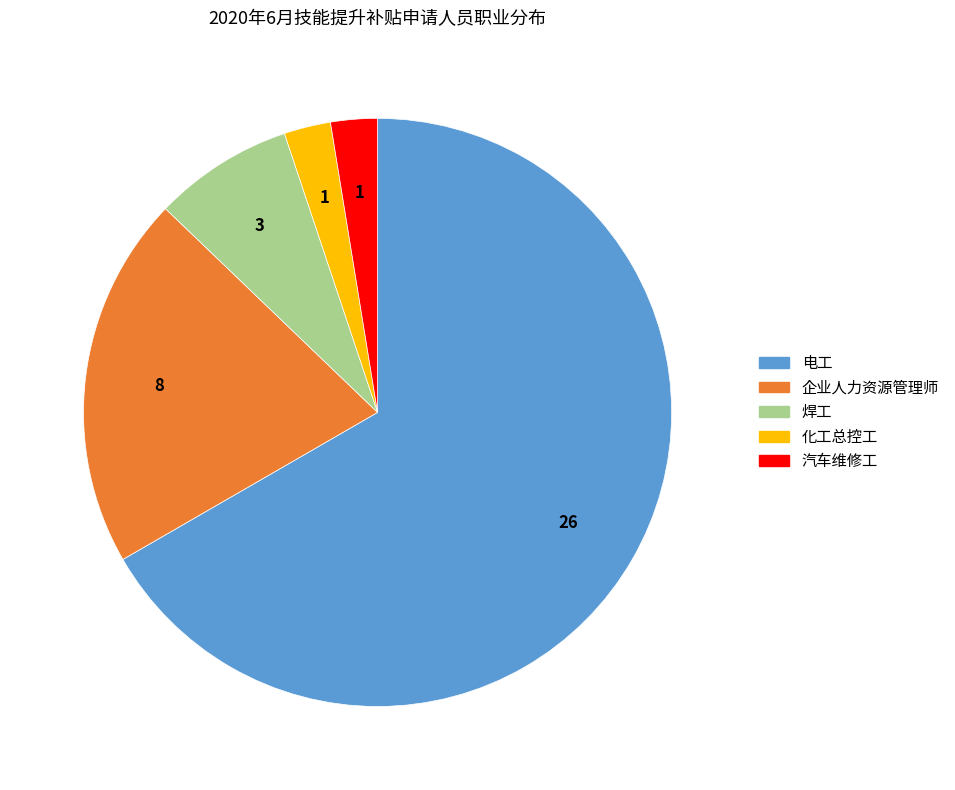

Is it true that 化工总控工 is 3% of the pie?

True